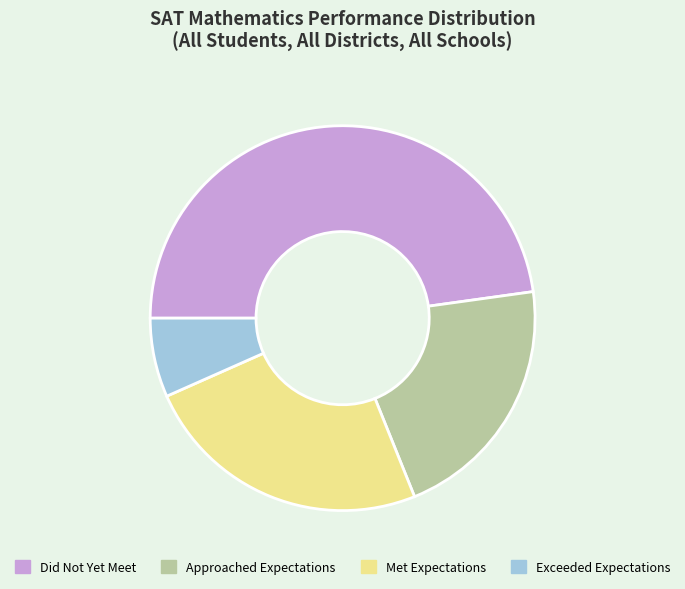

Count the number of slices in the pie.

4